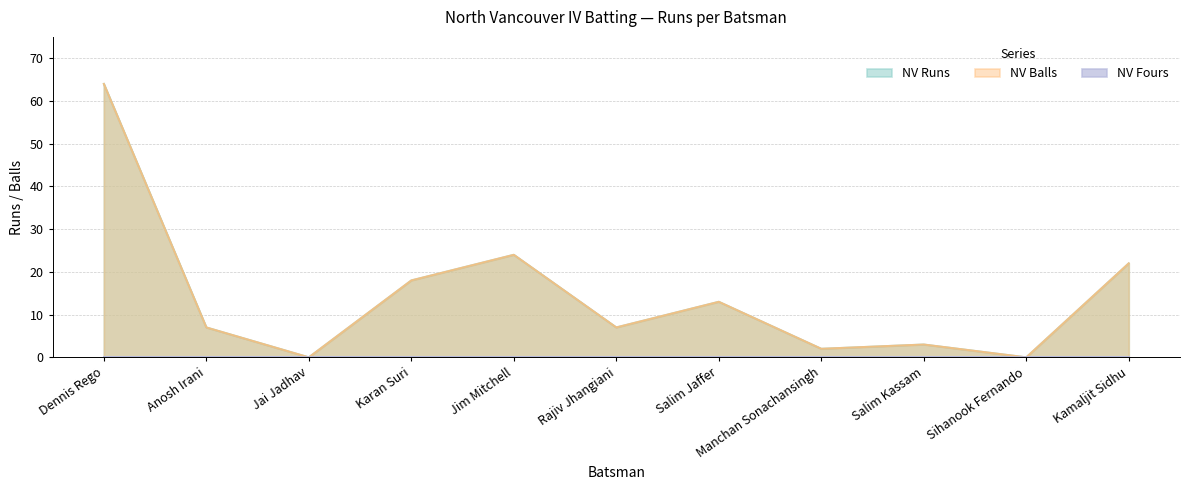

Reading left to right, list all the values displayed in this chart.

NV Runs: 64	7	0	18	24	7	13	2	3	0	22
NV Balls: 64	7	0	18	24	7	13	2	3	0	22